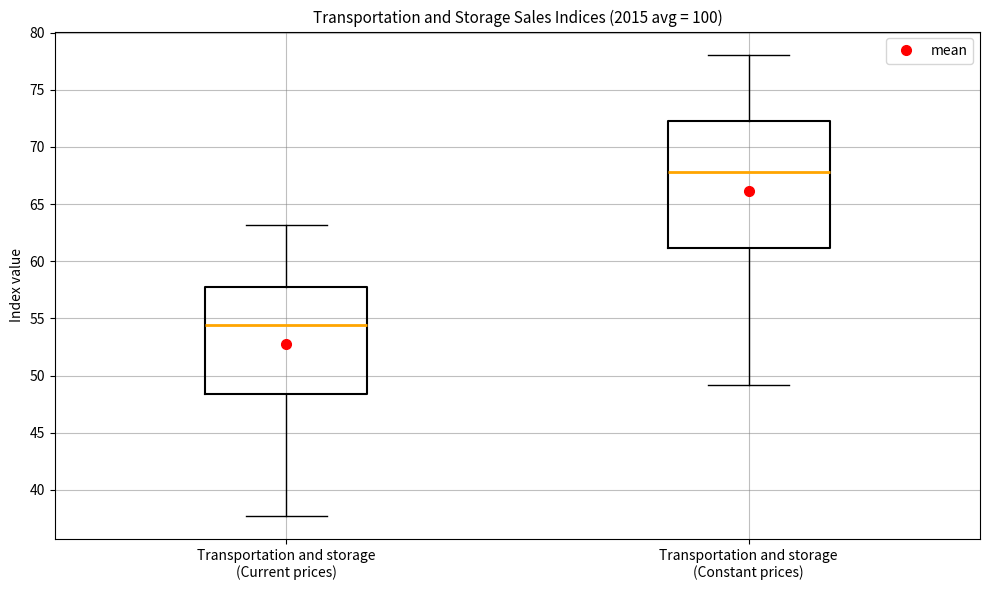

Where does the median line of the box for Transportation and storage (Current prices) sit on the y-axis? The values are not printed on the chart, so give them approximately, as read against the axis.

54.5